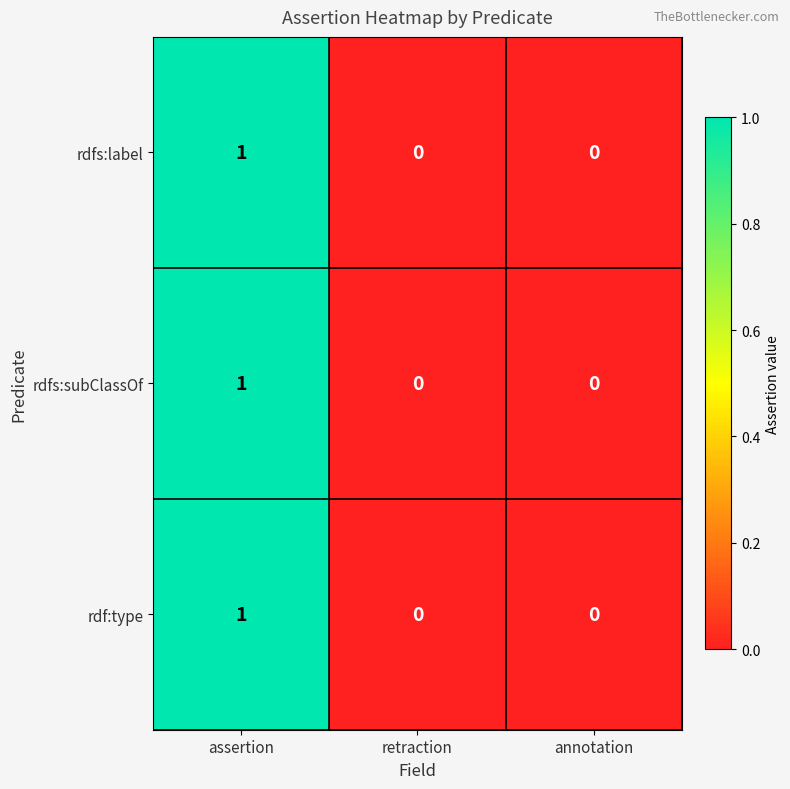

Is it true that rdf:type equals 1 at retraction?

False